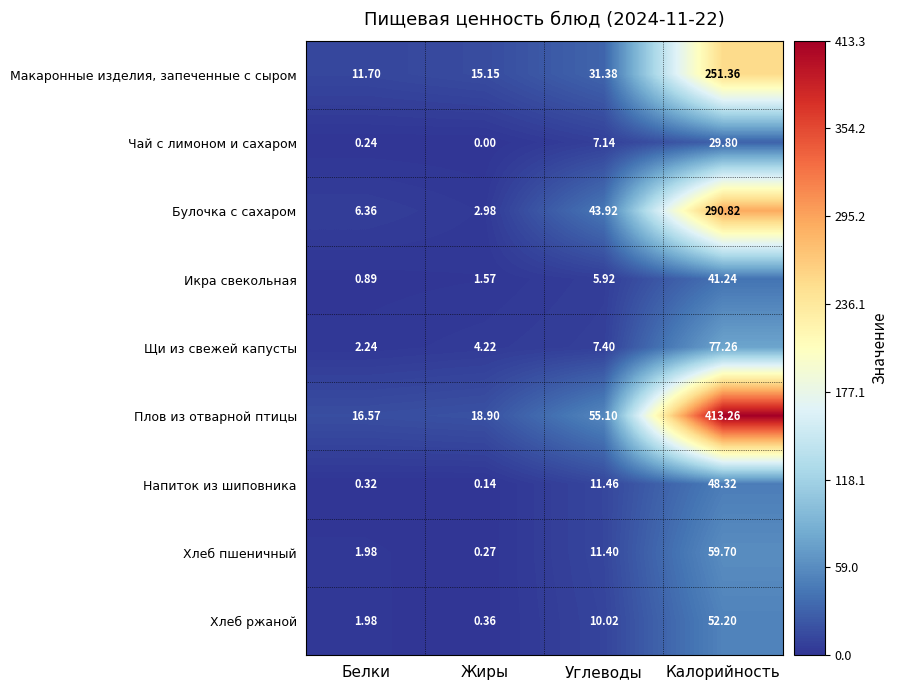

Rank the series at Жиры from lowest to highest value.

Чай с лимоном и сахаром, Напиток из шиповника, Хлеб пшеничный, Хлеб ржаной, Икра свекольная, Булочка с сахаром, Щи из свежей капусты, Макаронные изделия, запеченные с сыром, Плов из отварной птицы